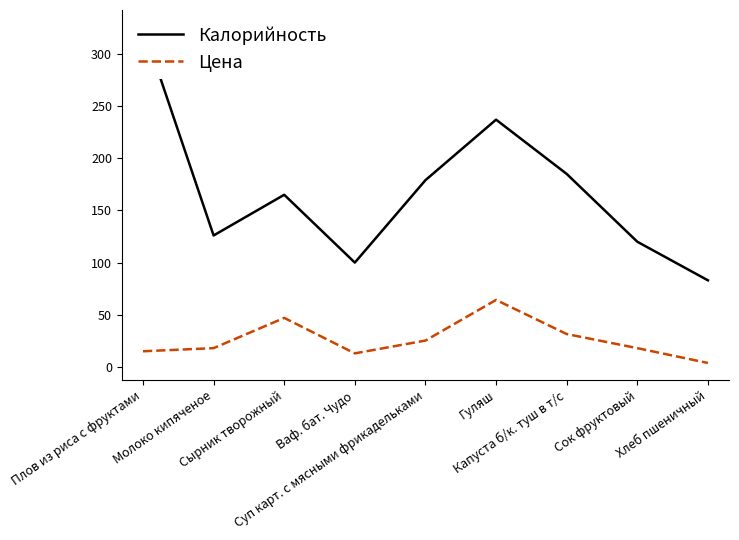

What is the difference between the second highest and minimum values in the Цена series?

43.2